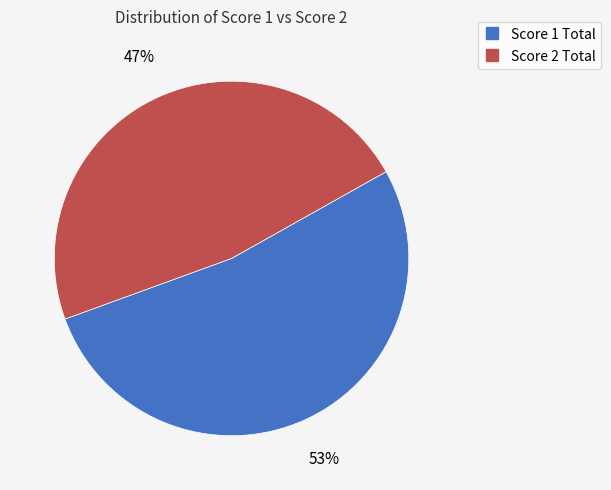

How many segments does this pie chart have?

2